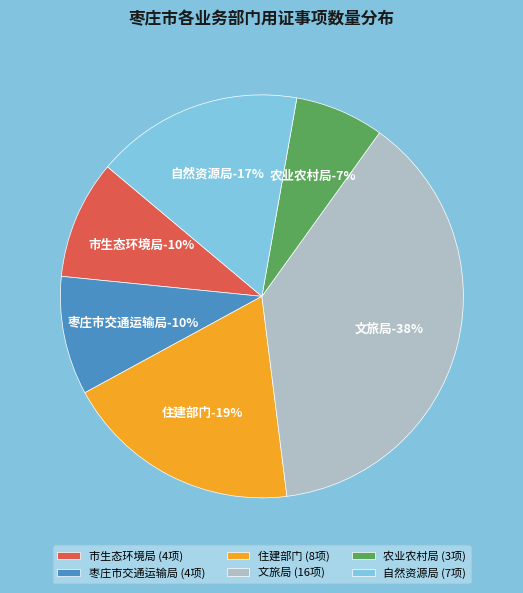

How many slices are in this pie chart?

6